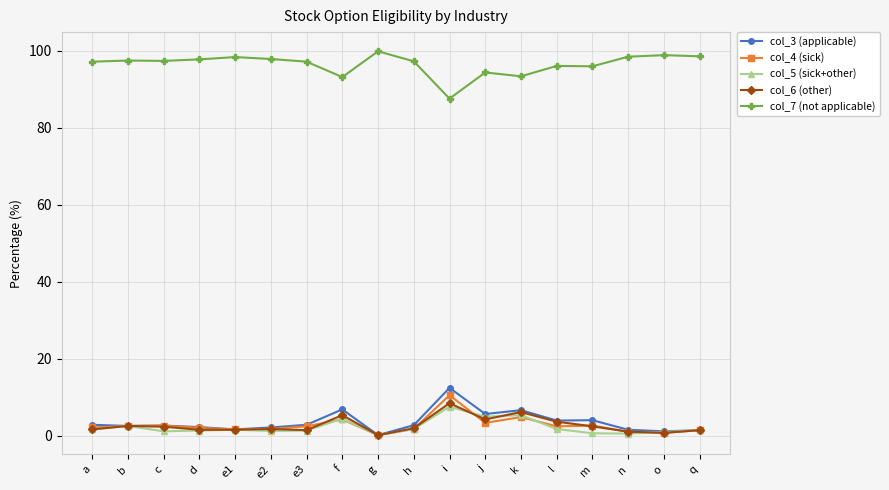

What is the label of the 13th point from the right?

e2